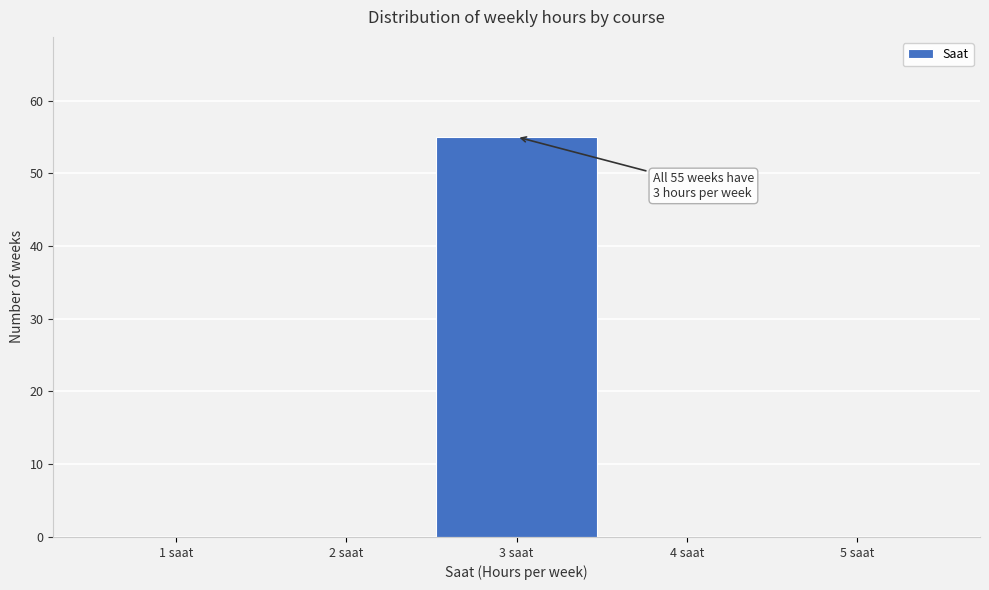

Reading right to left, extract all data points from this chart.

5 saat=0	4 saat=0	3 saat=55	2 saat=0	1 saat=0